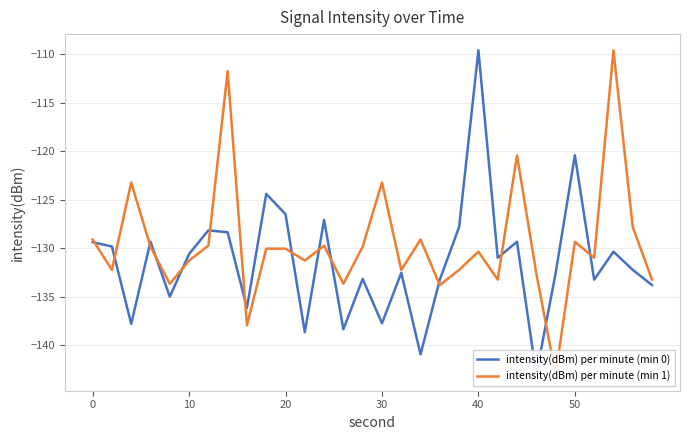

True or false: intensity(dBm) per minute (min 0) has a value of -26.2 at 50.

False